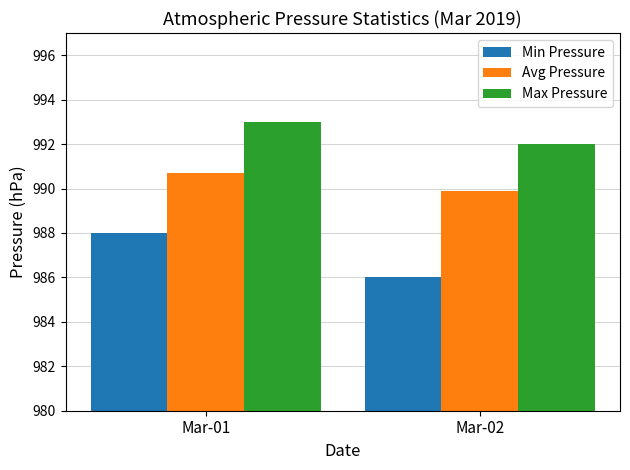

Reading left to right, list all the values displayed in this chart.

Min Pressure: 988.0	986.0
Avg Pressure: 990.7	989.9
Max Pressure: 993.0	992.0